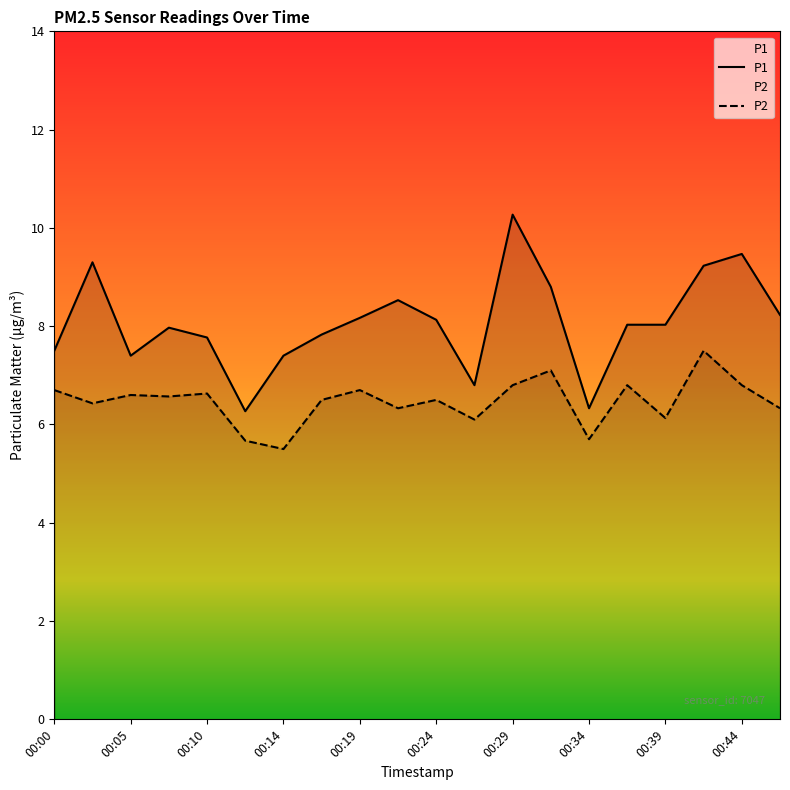

True or false: P2 and P1 cross at least once.

False